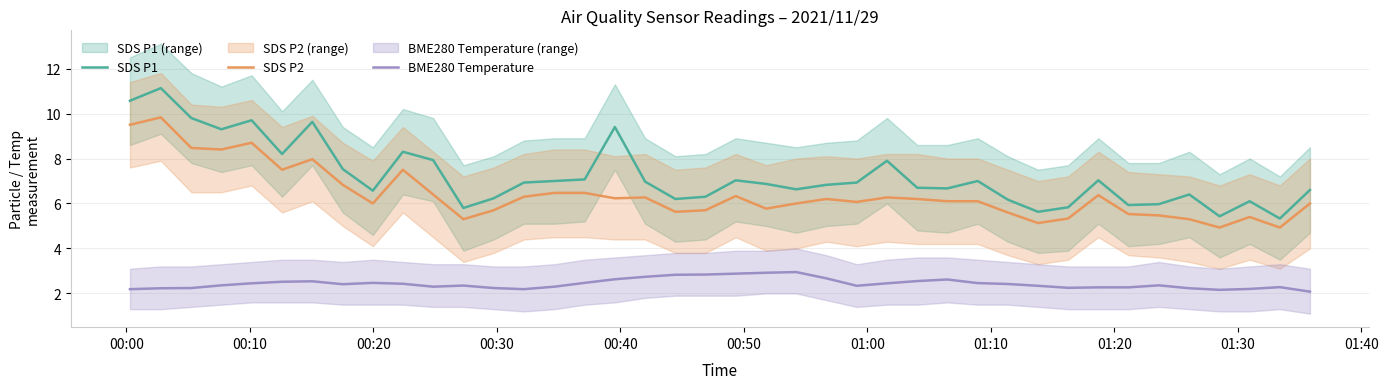

True or false: SDS P1 and SDS P2 intersect in this chart.

False